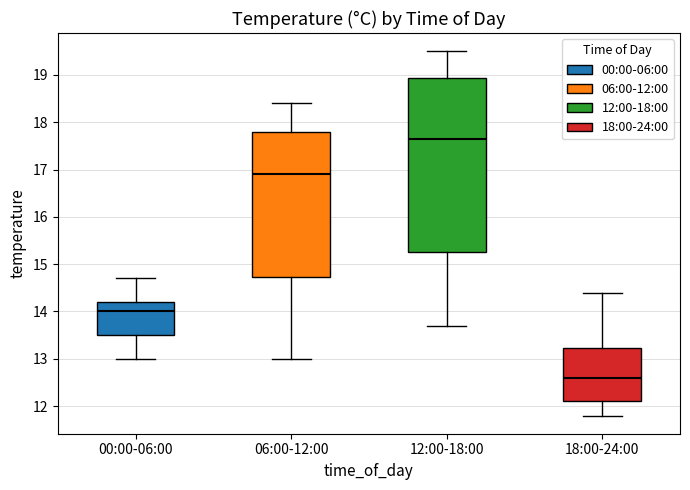

Which box is the tallest, from its lower edge to its upper edge?

12:00-18:00